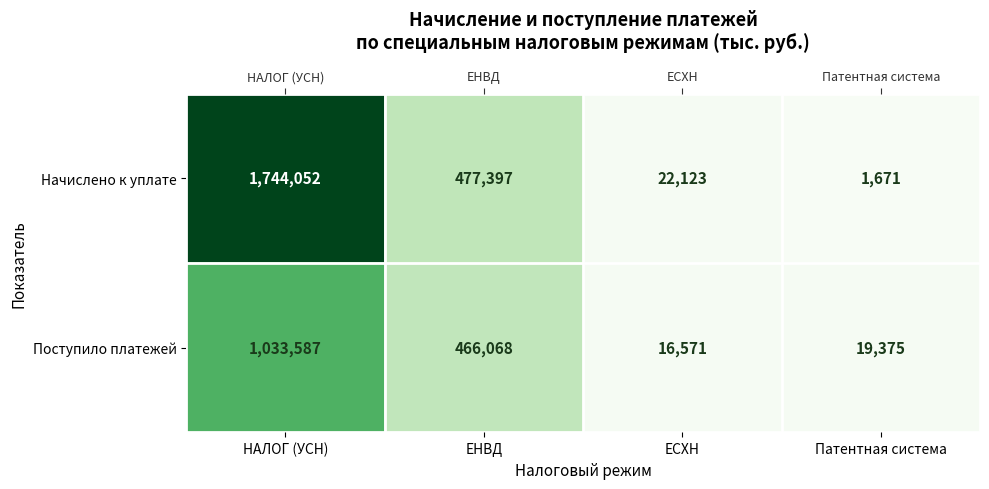

The Начислено к уплате series shows 273641 at ЕНВД. True or false?

False